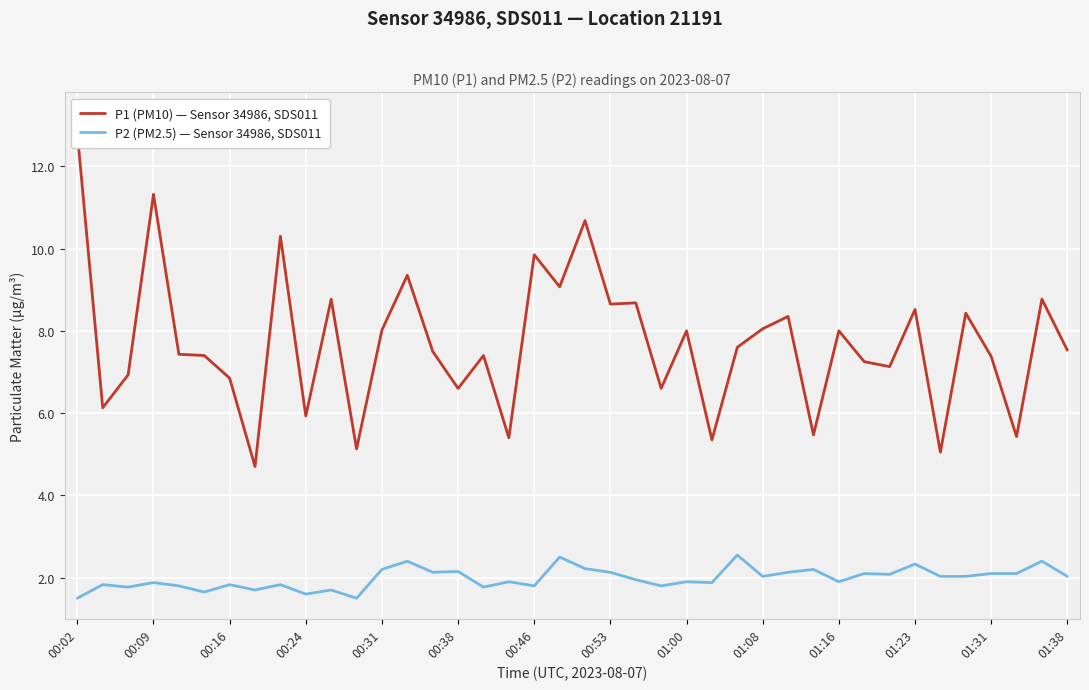

Which label corresponds to the smallest value in the chart?

00:02